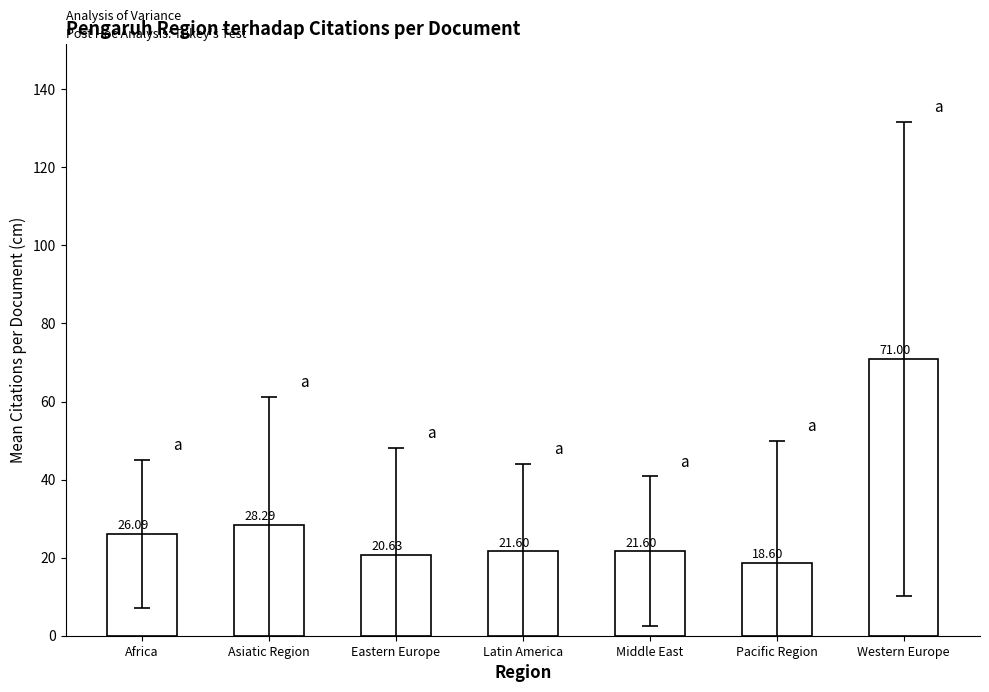

How many values exceed 21?

5